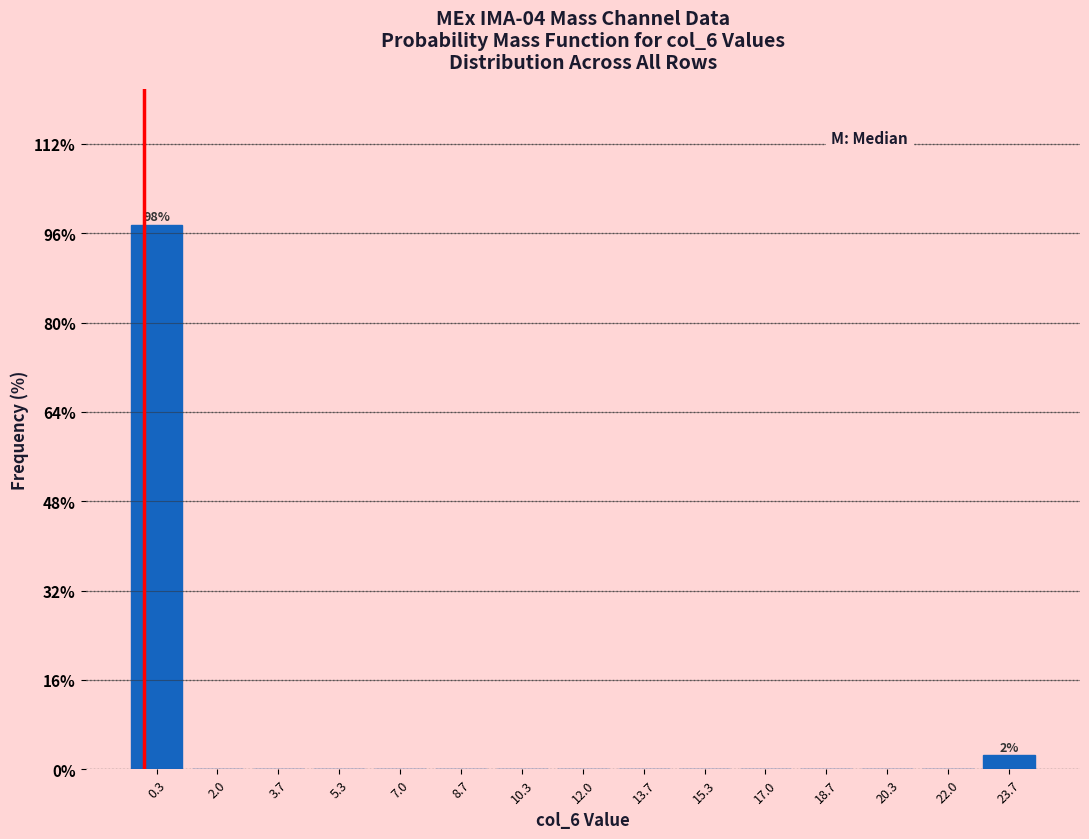

Over which range of the x-axis is the bar tallest?

-0.4 to 1.2